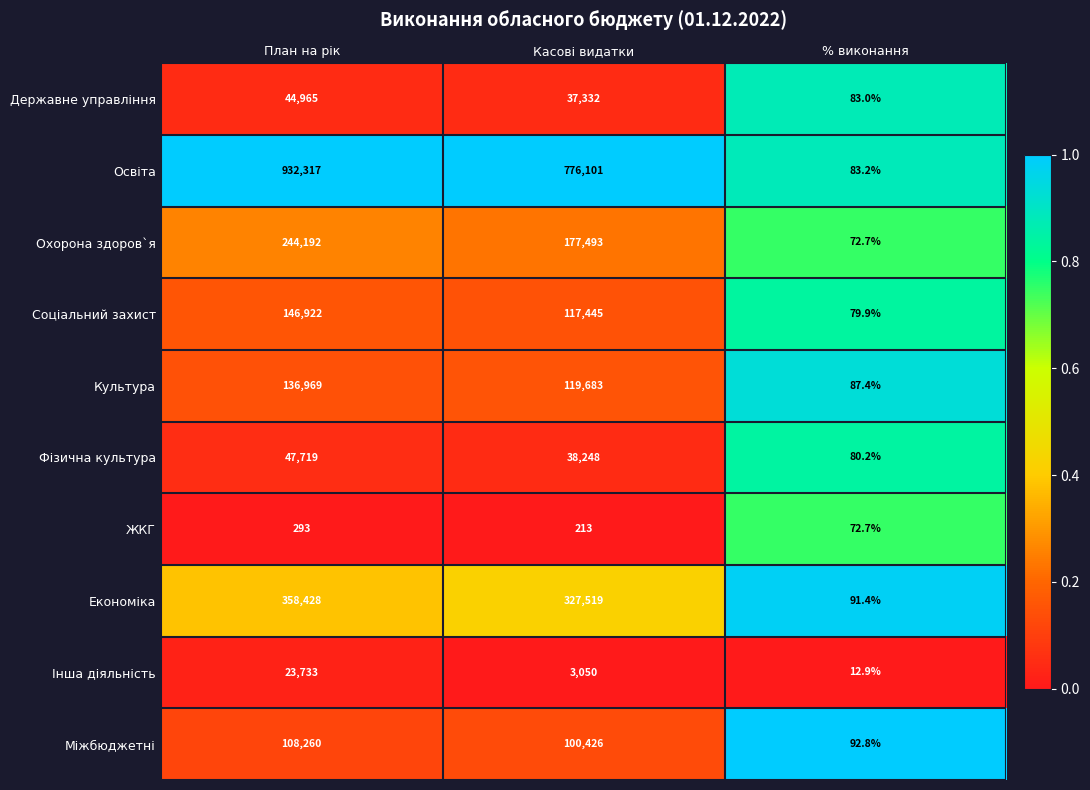

Which series has the largest range (max minus min)?

Освіта